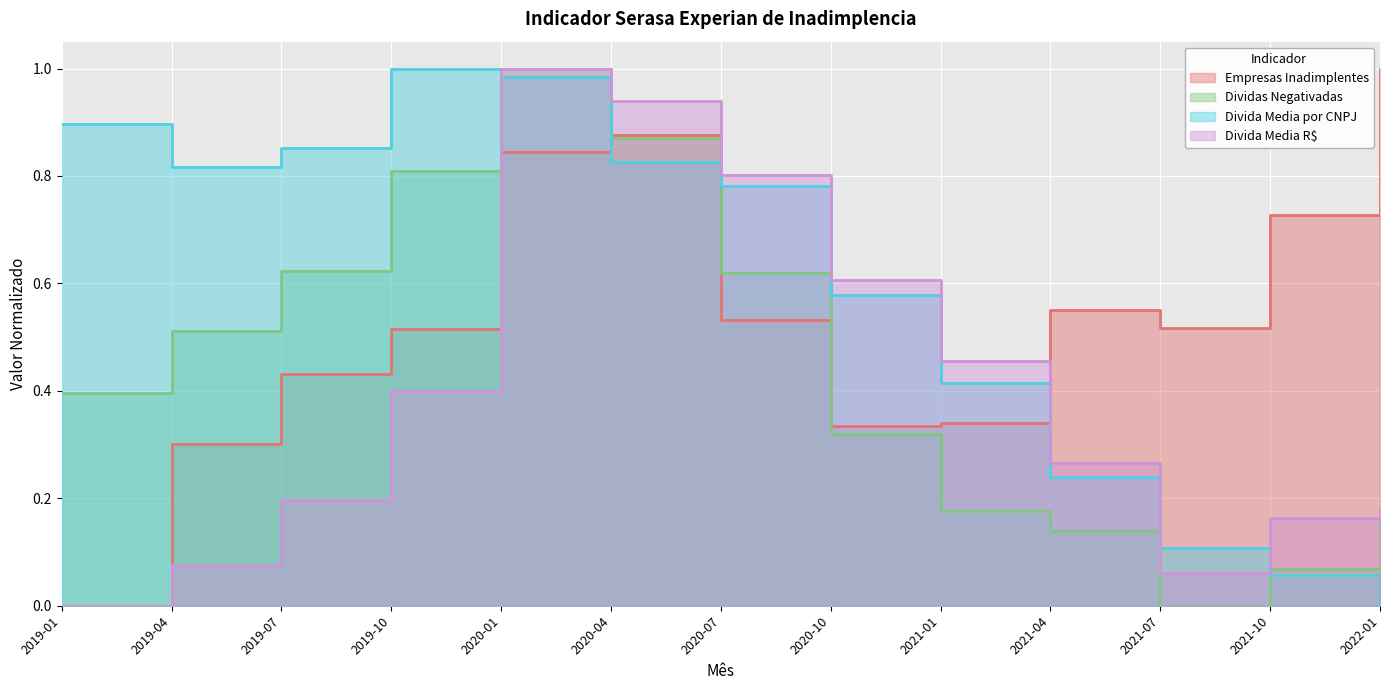

What are all the series names shown in the legend?

Empresas Inadimplentes, Dividas Negativadas, Divida Media por CNPJ, Divida Media R$